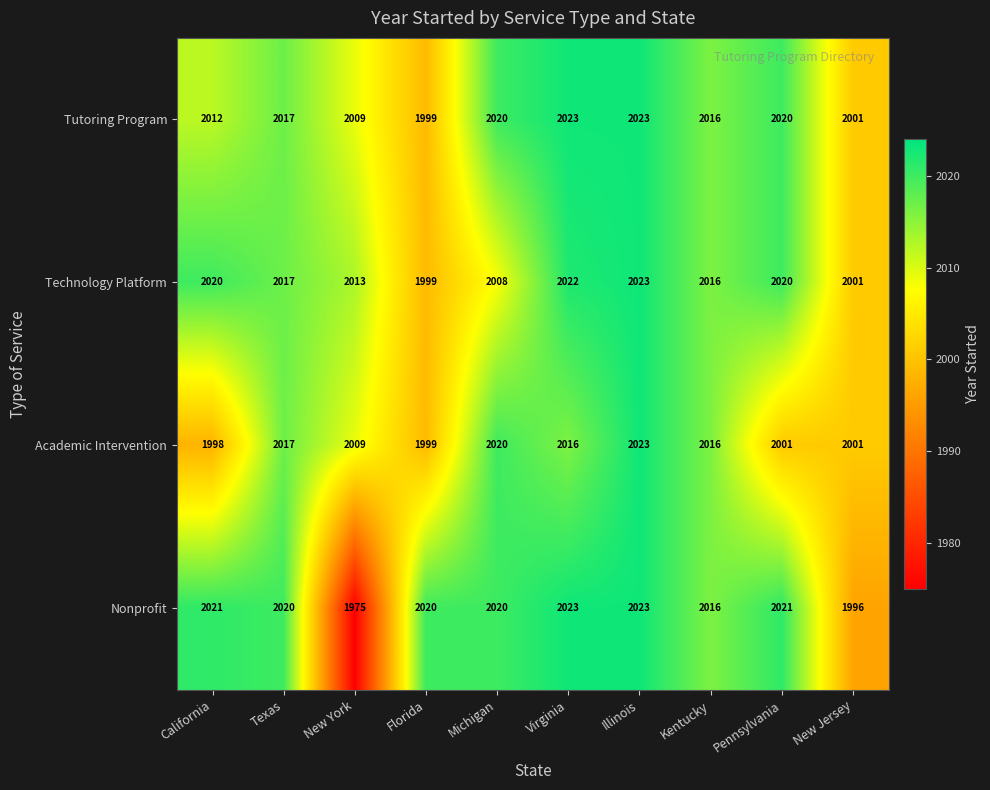

What value does the Academic Intervention series have at Illinois, to the nearest 10?

2020